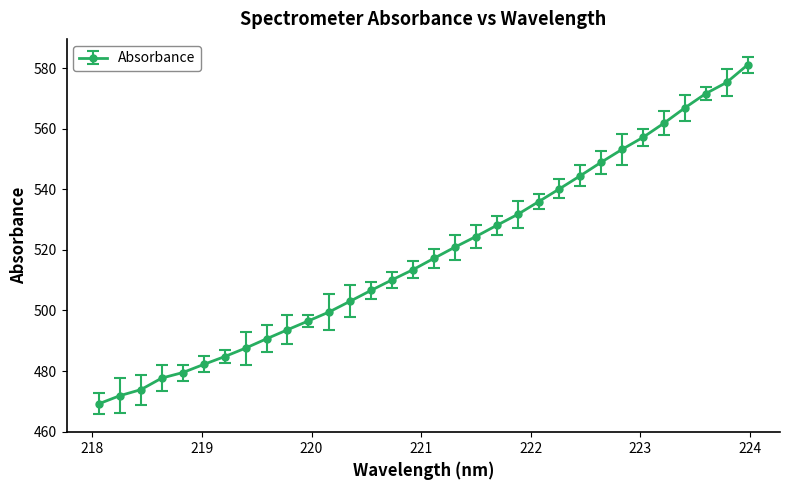

What is the average value?

518.7